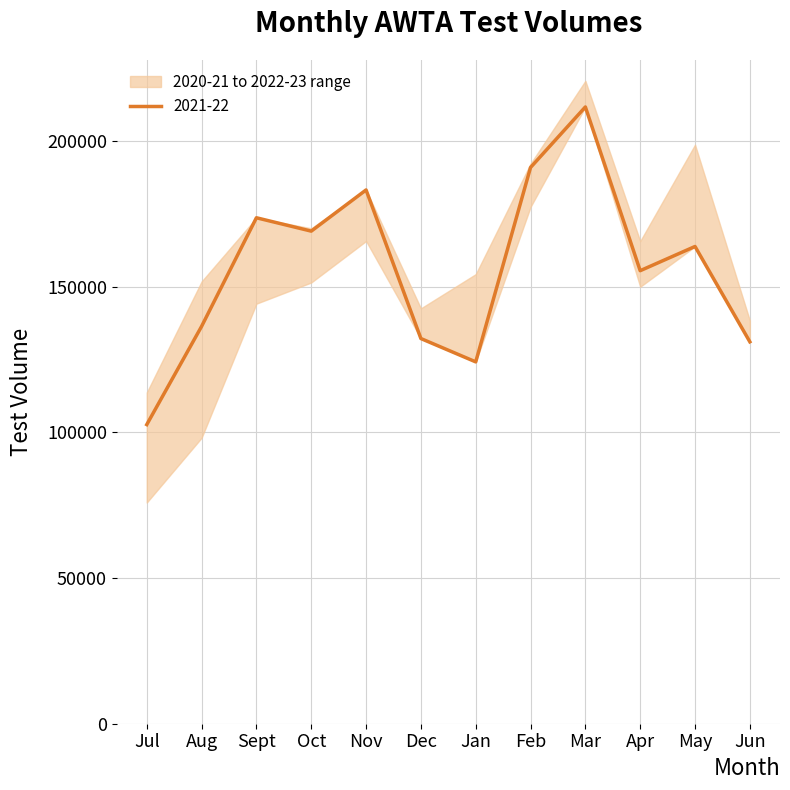

Reading right to left, transcribe all the data shown in this chart.

2020-21: 132250	169826	165708	215579	177465	143020	138078	165738	151501	144238	98176	75945
2021-22: 131136	163872	155557	211779	191001	124245	132258	183282	169138	173730	136439	102710
2022-23: 138442	198818	150041	220737	192300	154364	142627	168172	170112	147706	151855	113746